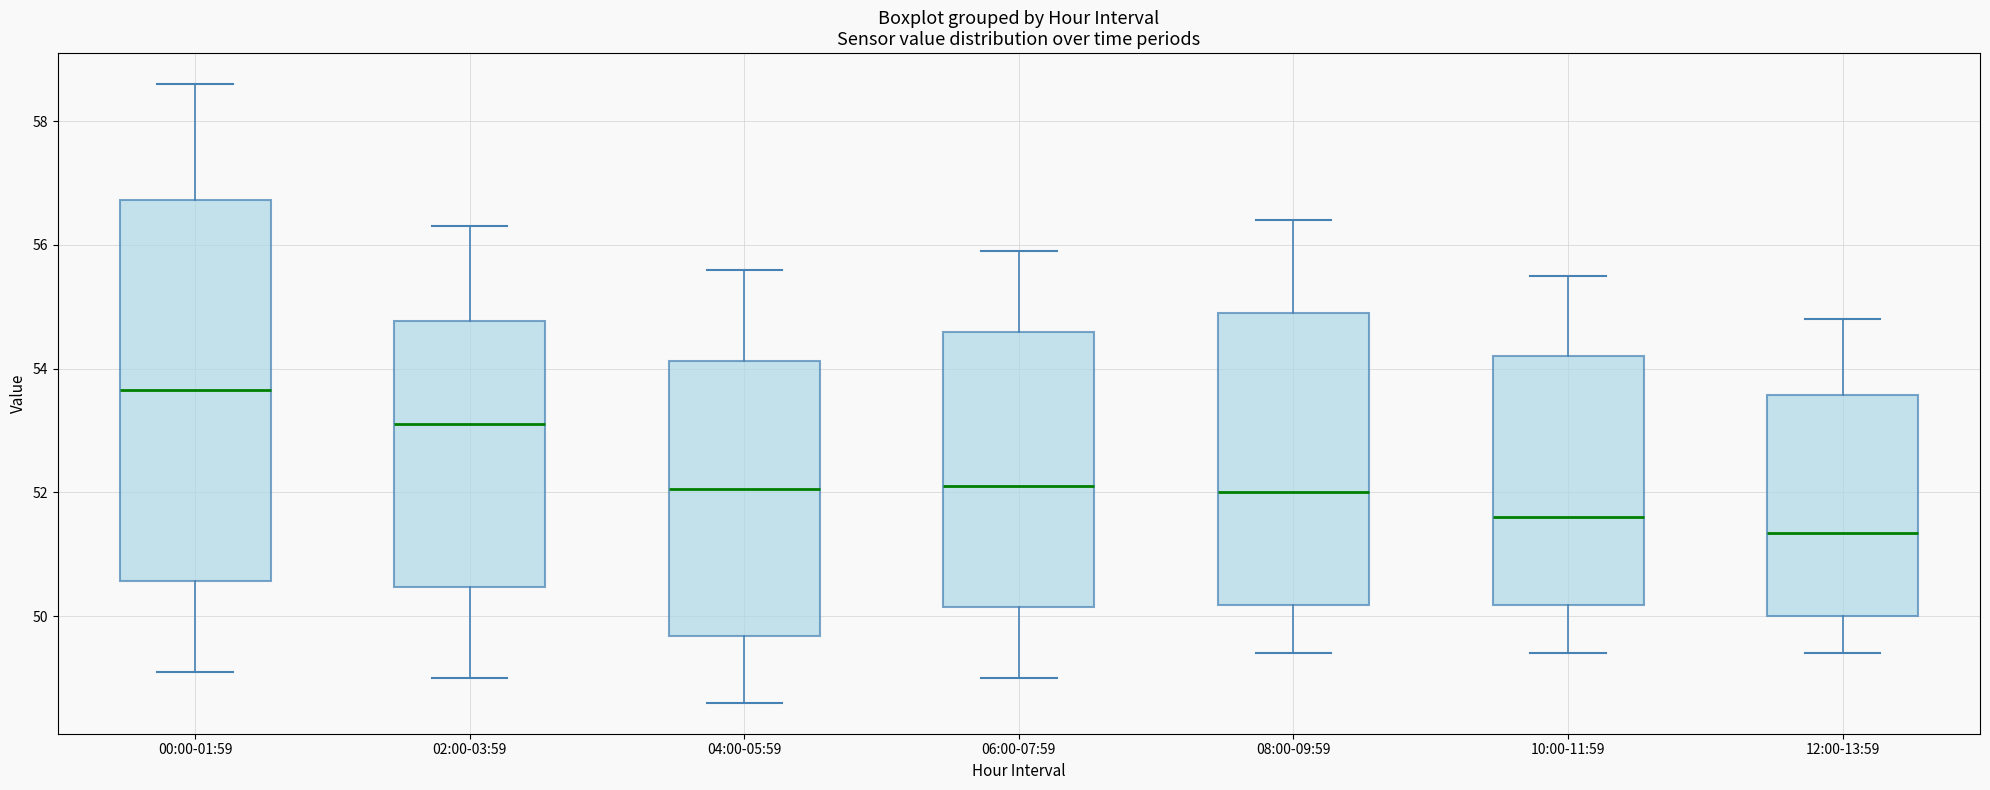

Reading left to right, transcribe this box plot: for each box, give where its median line is, the range the box spans, and where its two whiskers end, as read against the y-axis. The values are not printed on the chart, so give them approximately, as read against the axis.

00:00-01:59: median 53.6, box 50.6 to 56.8, whiskers 49.2 to 58.6
02:00-03:59: median 53.2, box 50.4 to 54.8, whiskers 49.0 to 56.4
04:00-05:59: median 52.0, box 49.6 to 54.2, whiskers 48.6 to 55.6
06:00-07:59: median 52.2, box 50.2 to 54.6, whiskers 49.0 to 56.0
08:00-09:59: median 52.0, box 50.2 to 55.0, whiskers 49.4 to 56.4
10:00-11:59: median 51.6, box 50.2 to 54.2, whiskers 49.4 to 55.6
12:00-13:59: median 51.4, box 50.0 to 53.6, whiskers 49.4 to 54.8